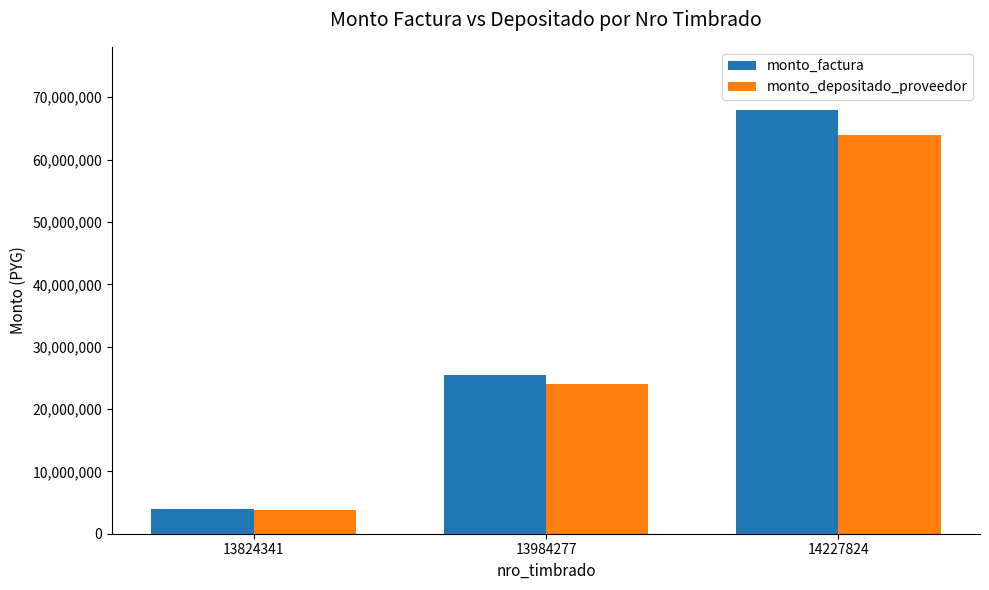

Reading left to right, transcribe all the data shown in this chart.

monto_factura: 13824341=4000000	13984277=25500000	14227824=67900000
monto_depositado_proveedor: 13824341=3767709	13984277=24019146	14227824=63956862